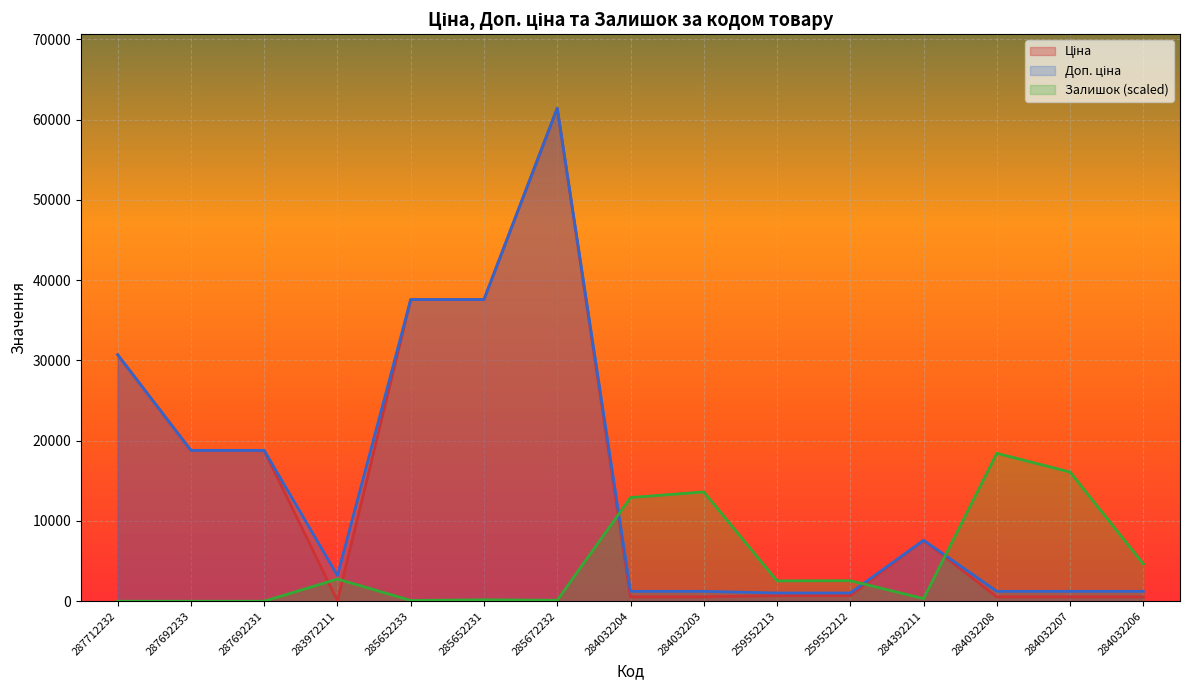

Count the number of categories in the chart.

15